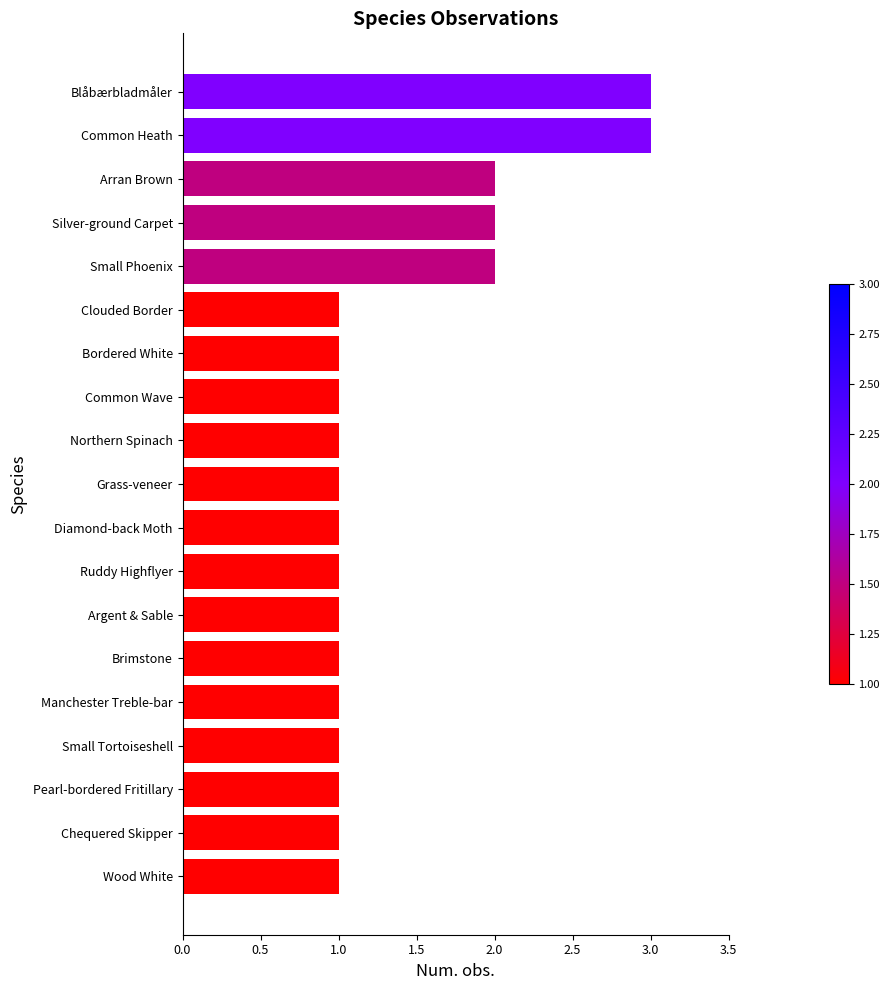

Between Arran Brown and Grass-veneer, which is larger?

Arran Brown